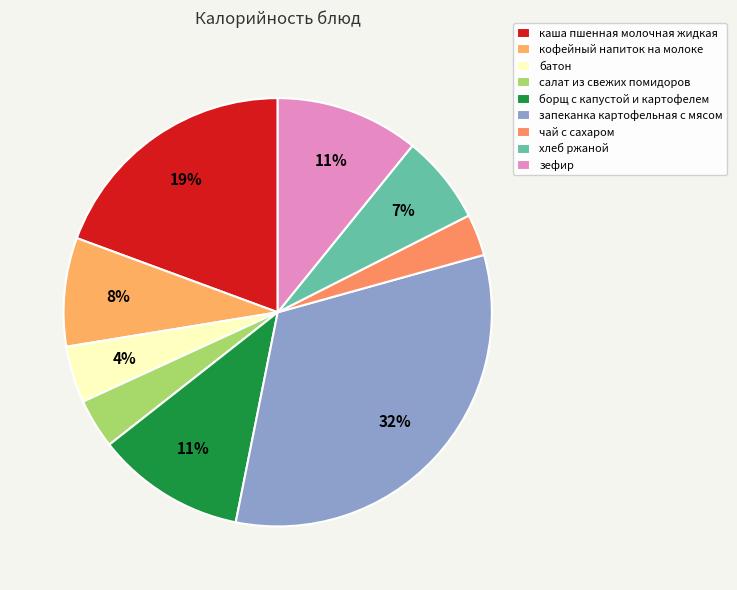

Is чай с сахаром the majority of the pie?

No